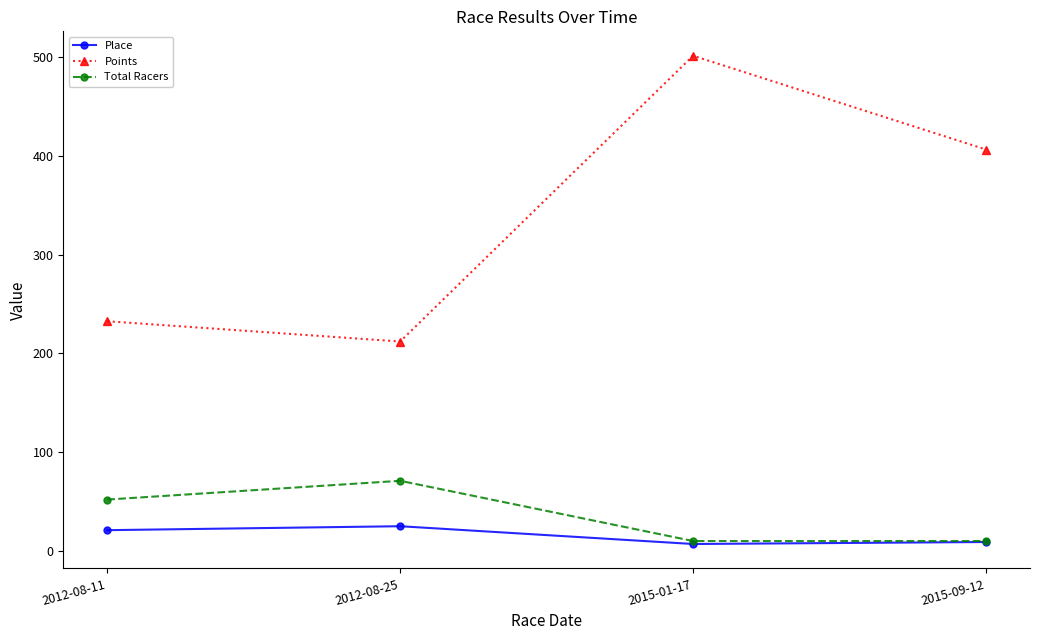

Which series has the largest total across all categories?

Points